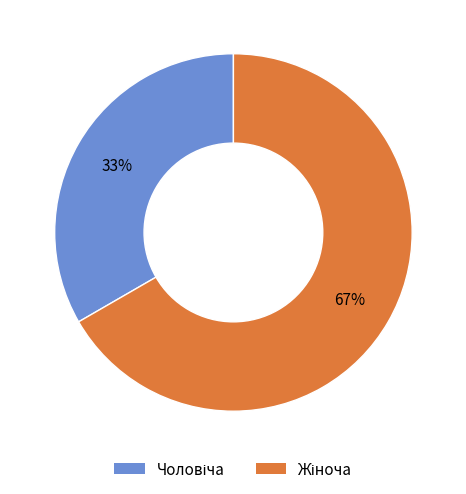

To the nearest percent, what is the average slice percentage?

50%